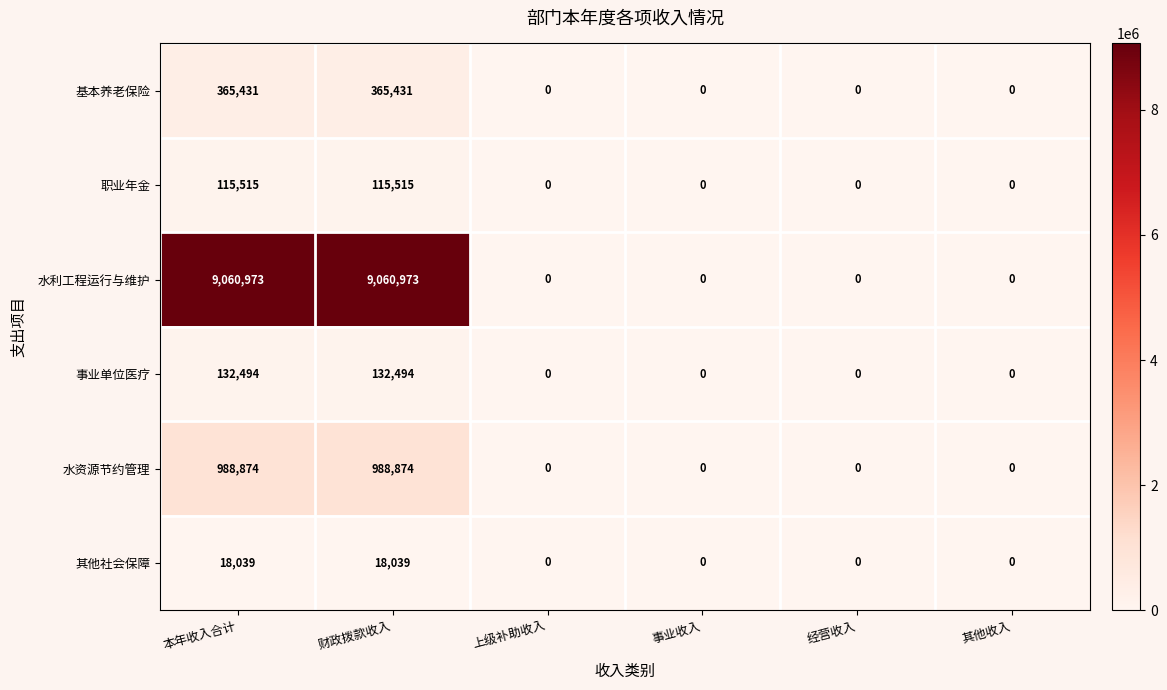

Between 本年收入合计 and 上级补助收入, which series saw the biggest shift?

水利工程运行与维护